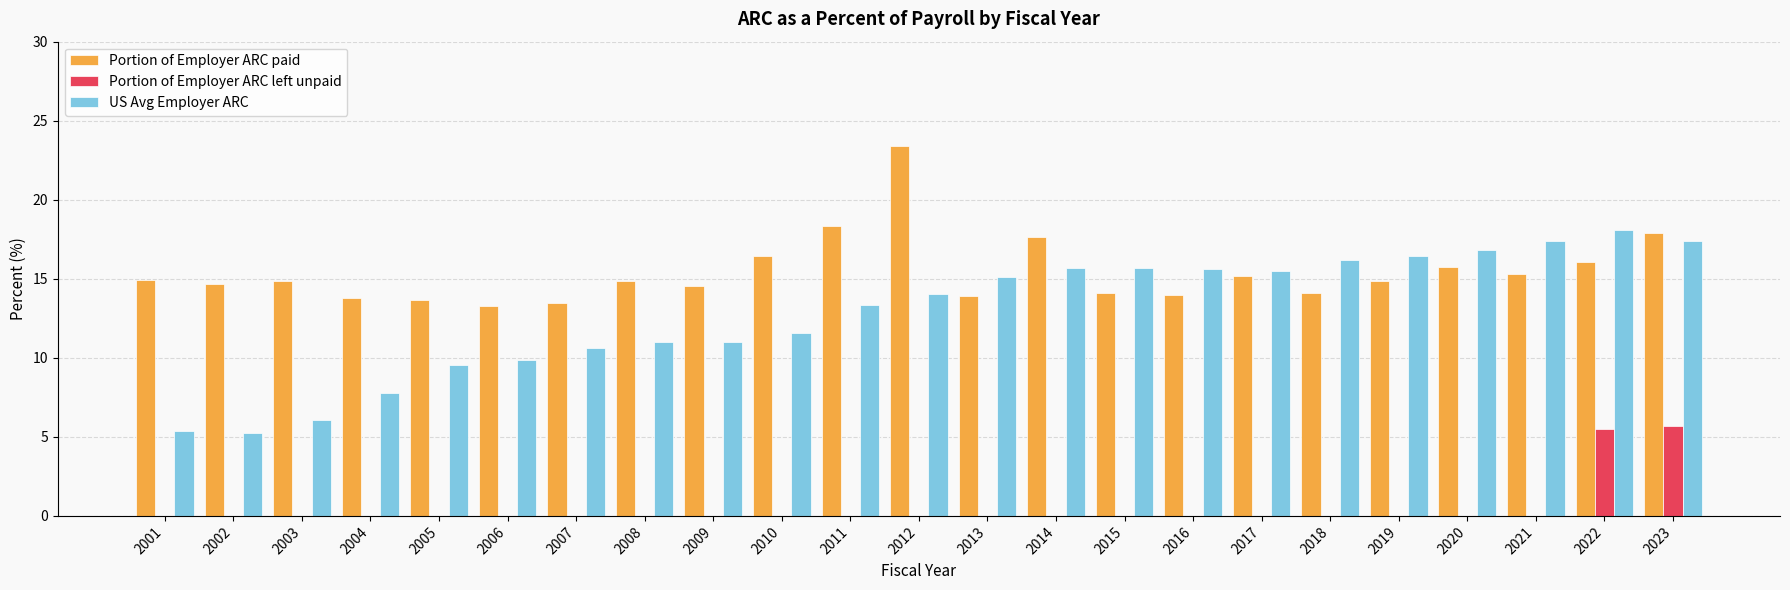

How many categories are shown in the chart?

23